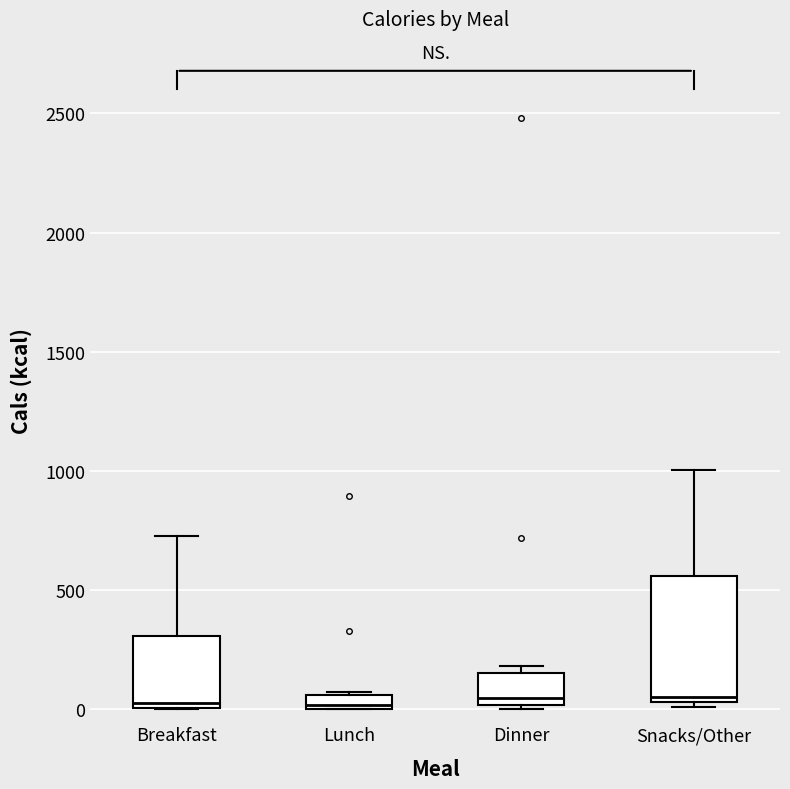

Where is the lower edge of the box for Dinner on the y-axis? The values are not printed on the chart, so give them approximately, as read against the axis.

0